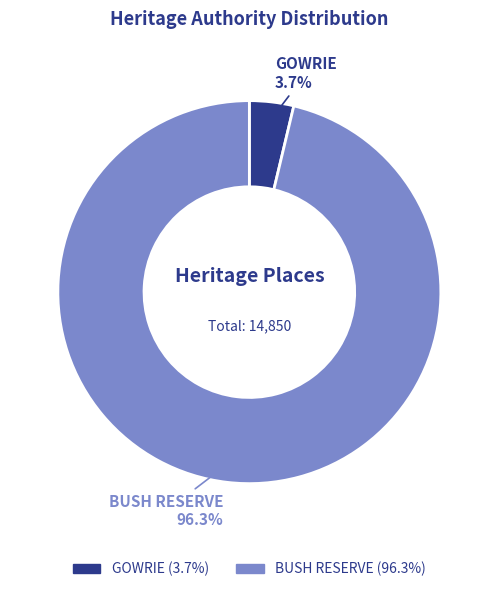

True or false: GOWRIE accounts for 4% of the total.

True